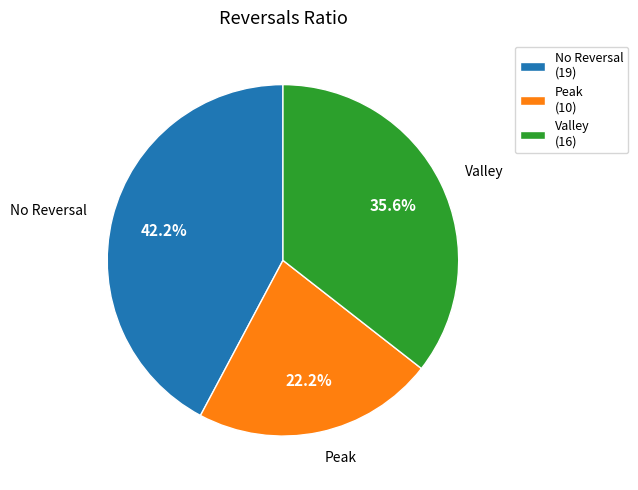

Does Peak account for over 50% of the chart?

No